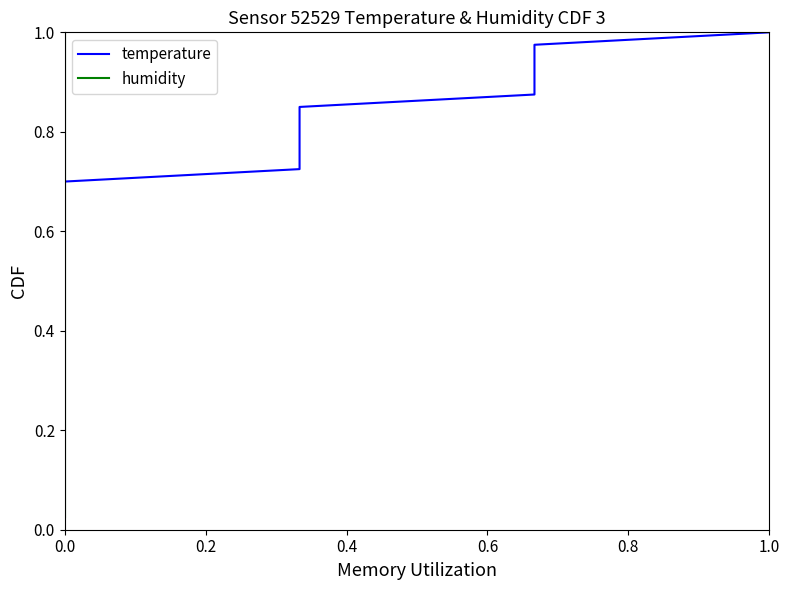

At how many categories does at least one series exceed 0?

40